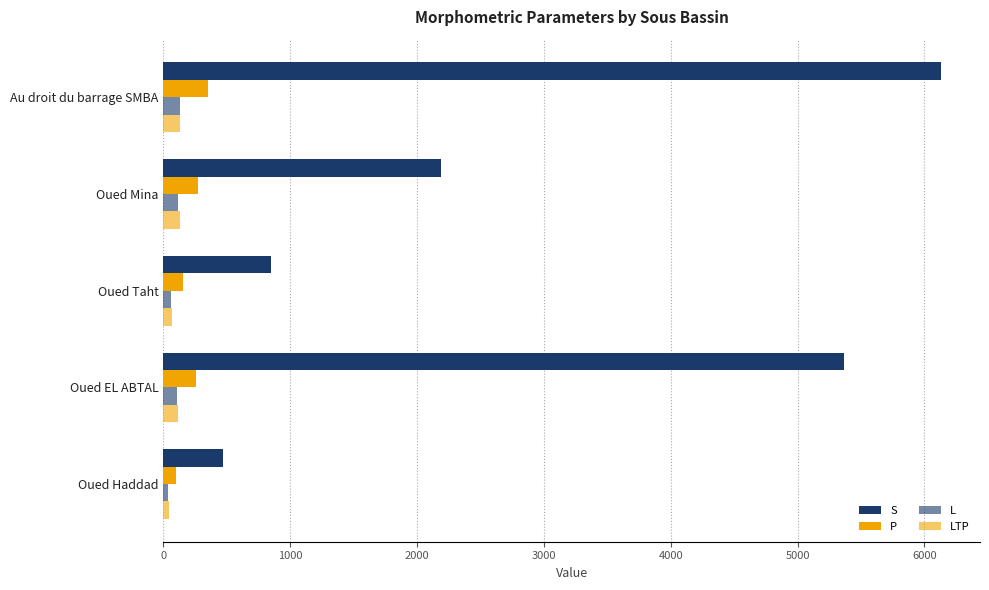

Count the number of data series in this chart.

4